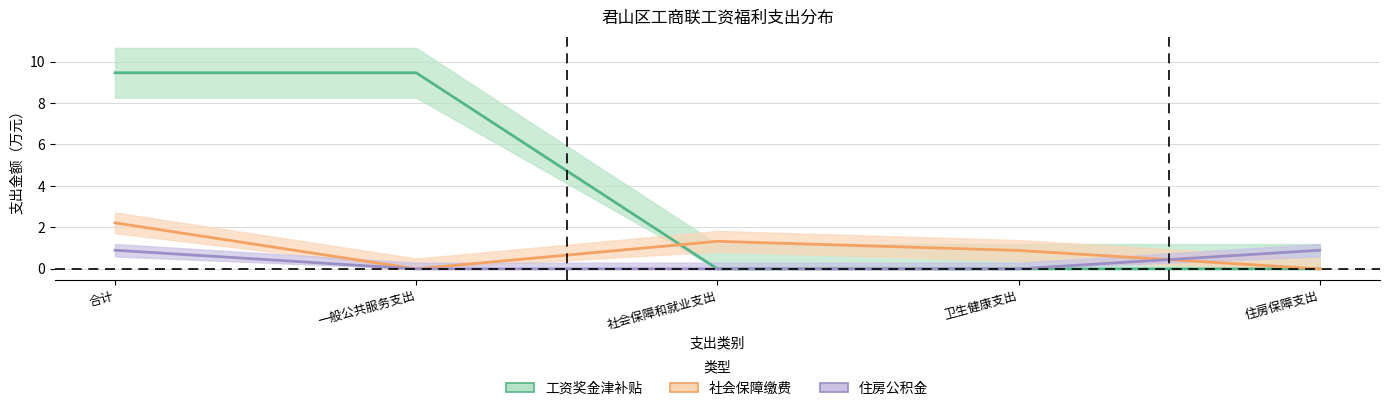

Is the value of 社会保障缴费 (补充) at 卫生健康支出 greater than the value of 工资奖金津补贴 (核心) at 社会保障和就业支出?

Yes